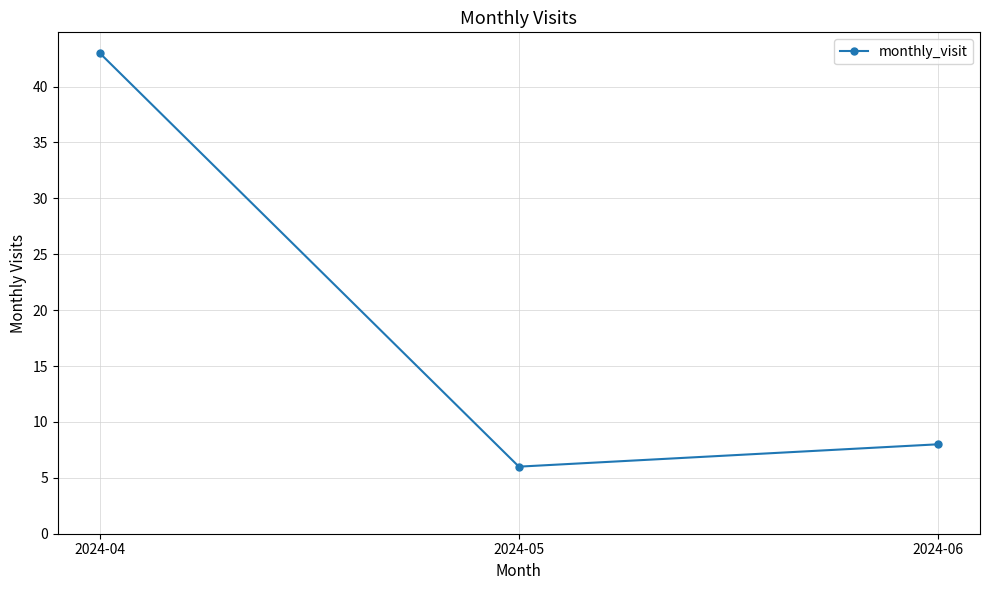

Which has a higher value, 2024-05 or 2024-04?

2024-04